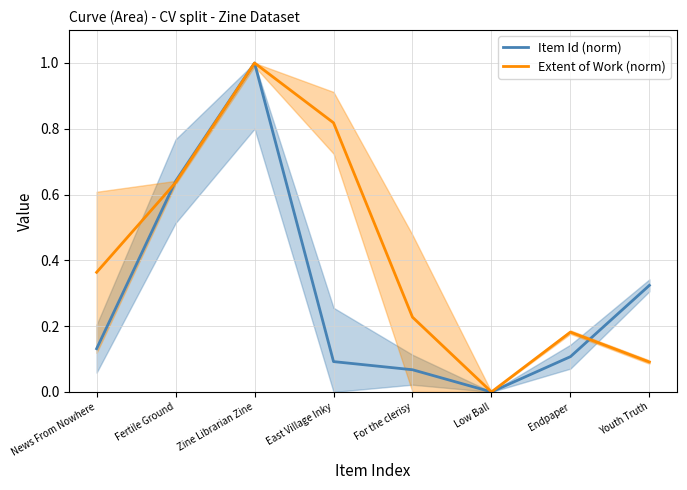

Reading right to left, transcribe all the data shown in this chart.

Item Id (norm): 0.3	0.1	0.0	0.1	0.1	1.0	0.6	0.1
Extent of Work (norm): 0.1	0.2	0.0	0.2	0.8	1.0	0.6	0.4